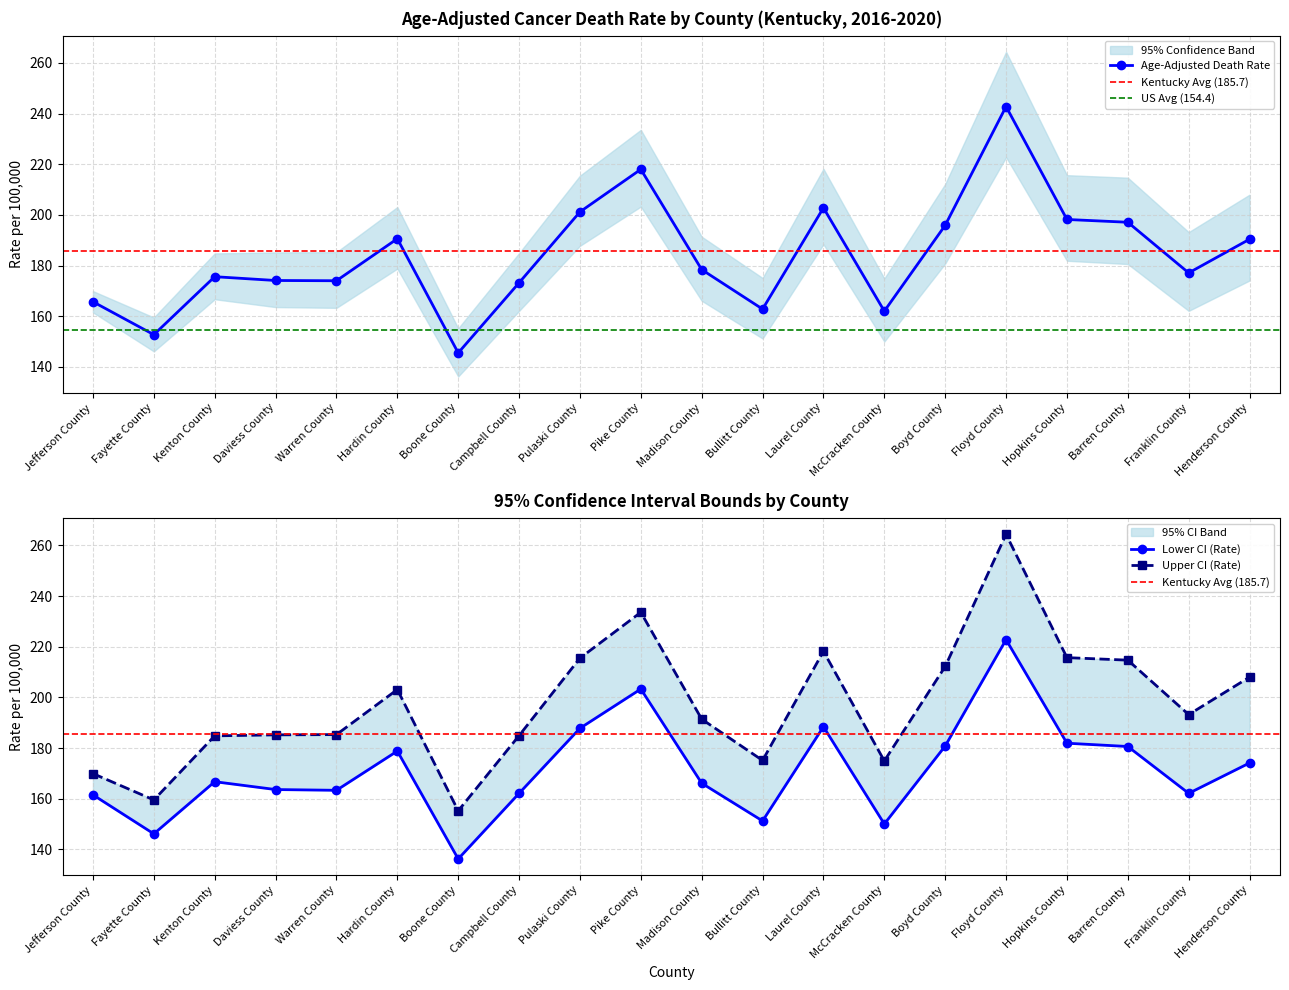

At which label is Lower CI (Rate) closest to 179?

Hardin County